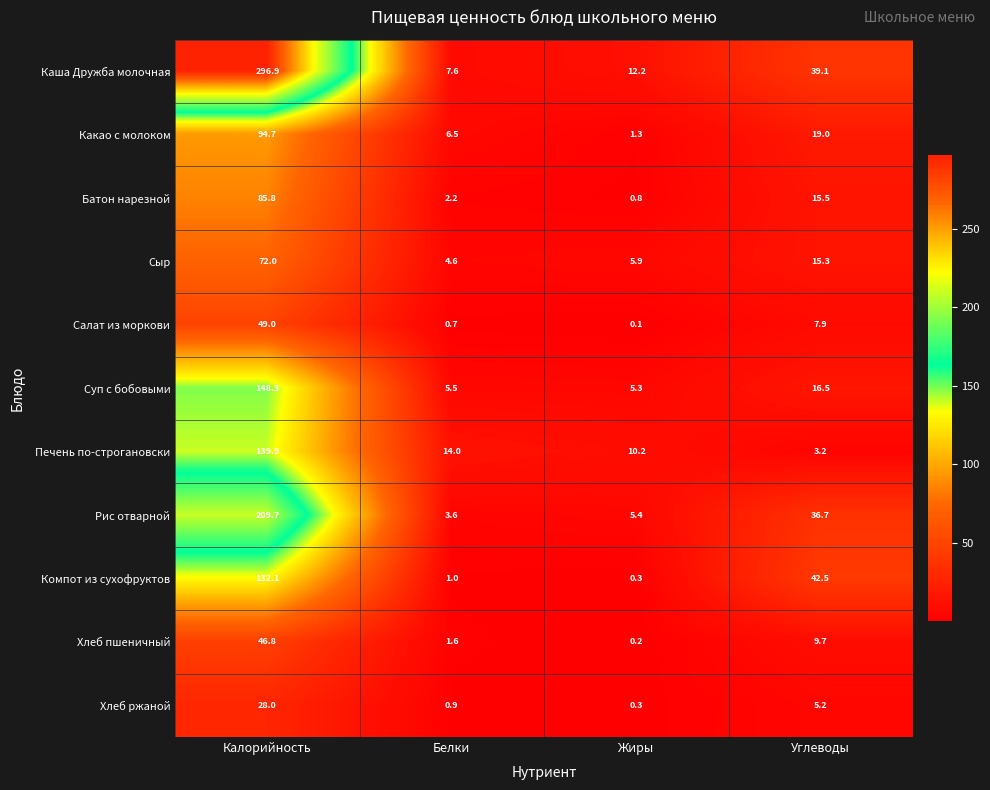

What is the difference between the highest and lowest values at Белки?

13.3